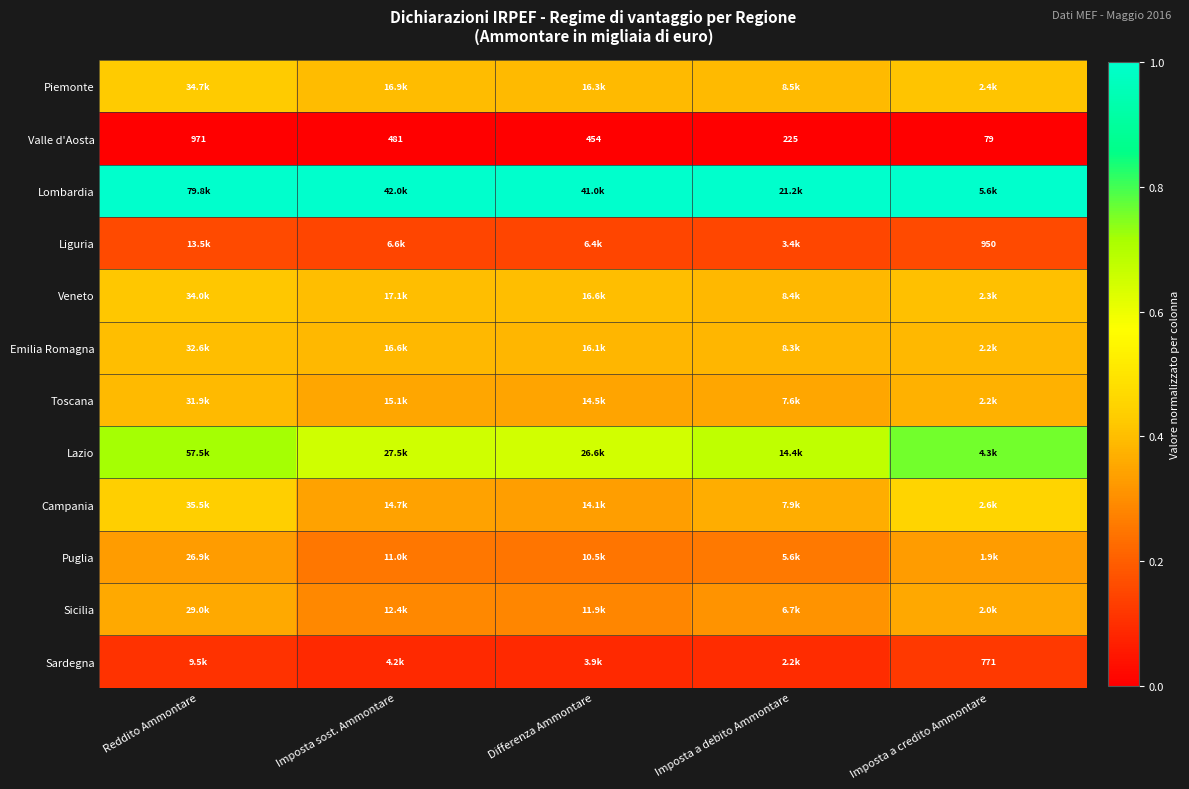

Which category has the lowest value in the Valle d'Aosta series?

Imposta a credito Ammontare